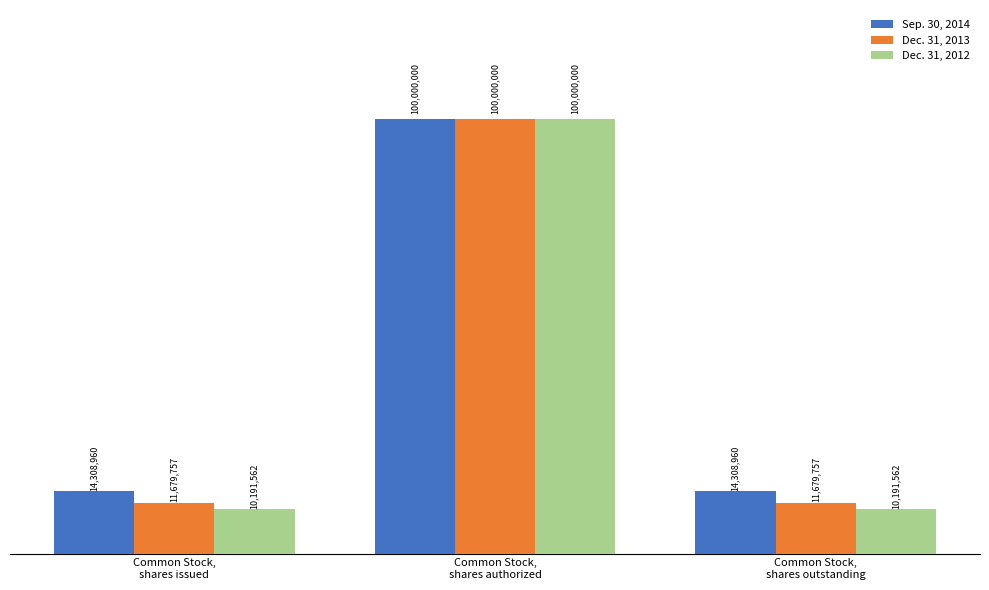

Reading left to right, what are all the values shown in this chart?

Sep. 30, 2014: Common Stock,
shares issued=14308960	Common Stock,
shares authorized=100000000	Common Stock,
shares outstanding=14308960
Dec. 31, 2013: Common Stock,
shares issued=11679757	Common Stock,
shares authorized=100000000	Common Stock,
shares outstanding=11679757
Dec. 31, 2012: Common Stock,
shares issued=10191562	Common Stock,
shares authorized=100000000	Common Stock,
shares outstanding=10191562